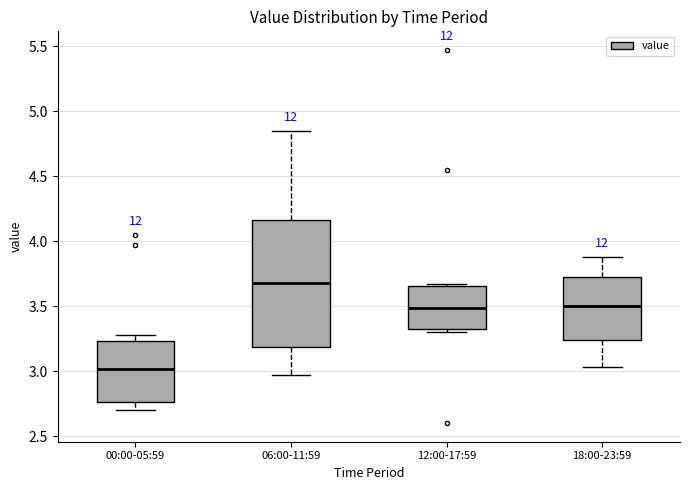

Reading left to right, transcribe this box plot: for each box, give where its median line is, the range the box spans, and where its two whiskers end, as read against the y-axis. The values are not printed on the chart, so give them approximately, as read against the axis.

00:00-05:59: median 3.00, box 2.75 to 3.25, whiskers 2.70 to 3.30
06:00-11:59: median 3.70, box 3.20 to 4.15, whiskers 2.95 to 4.85
12:00-17:59: median 3.50, box 3.30 to 3.65, whiskers 3.30 (just below the box's lower edge) to 3.65 (just above the box's upper edge)
18:00-23:59: median 3.50, box 3.25 to 3.75, whiskers 3.05 to 3.90